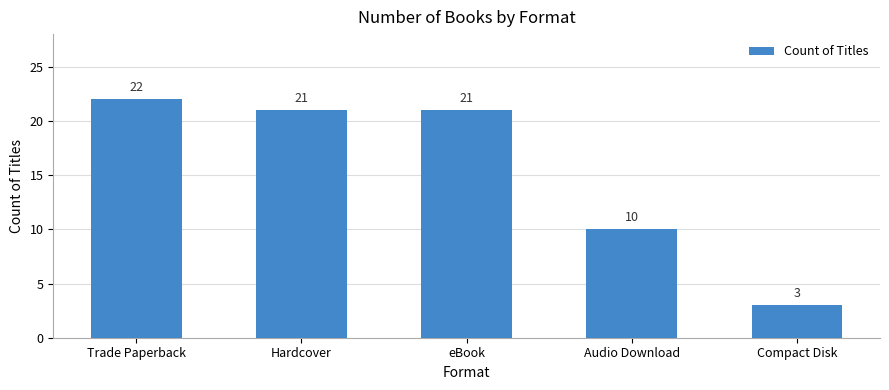

What is the greatest value displayed?

22